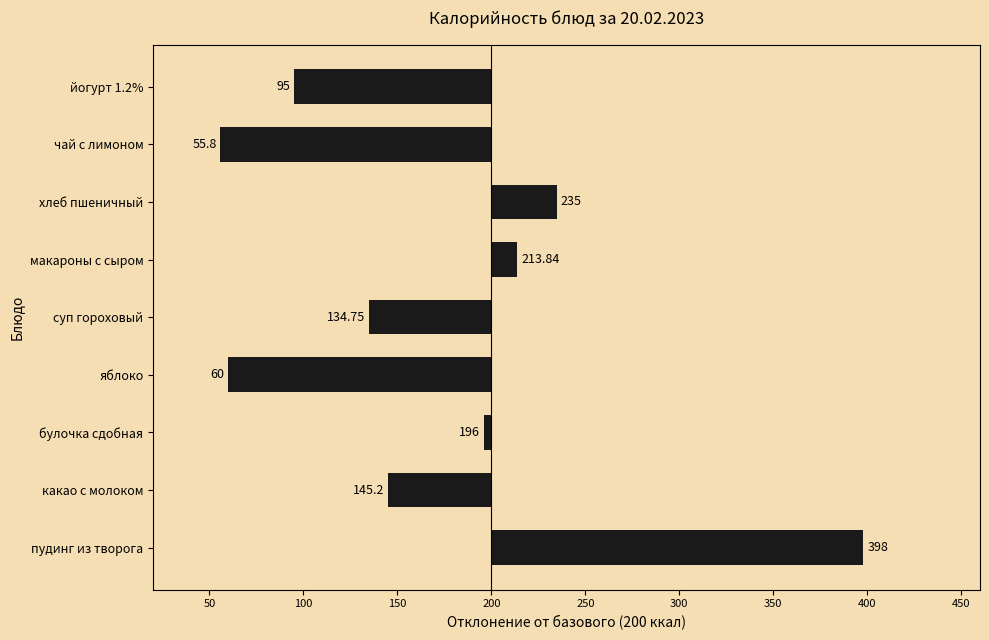

What is the difference between the second highest and minimum values?

179.2